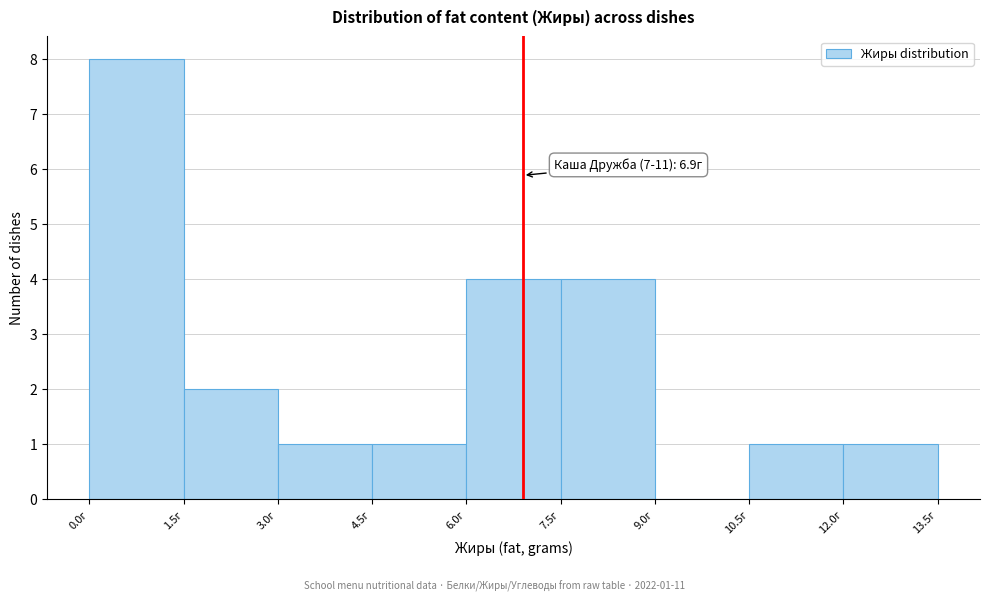

Over which range of the x-axis is the bar tallest?

0.0 to 1.5